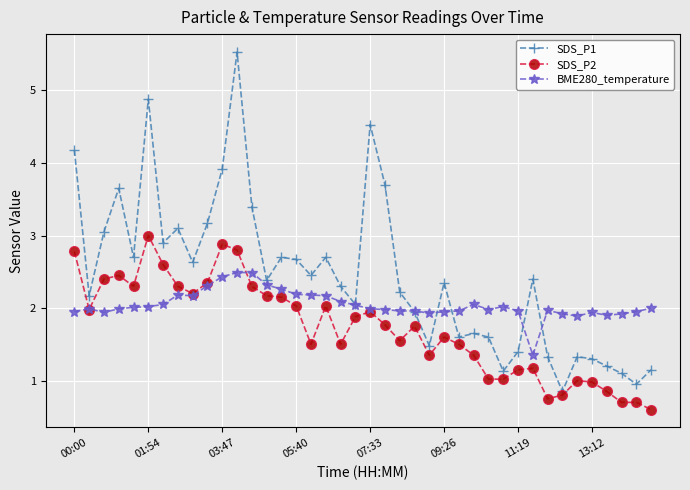

True or false: BME280_temperature has more than 1 interior local peaks.

True